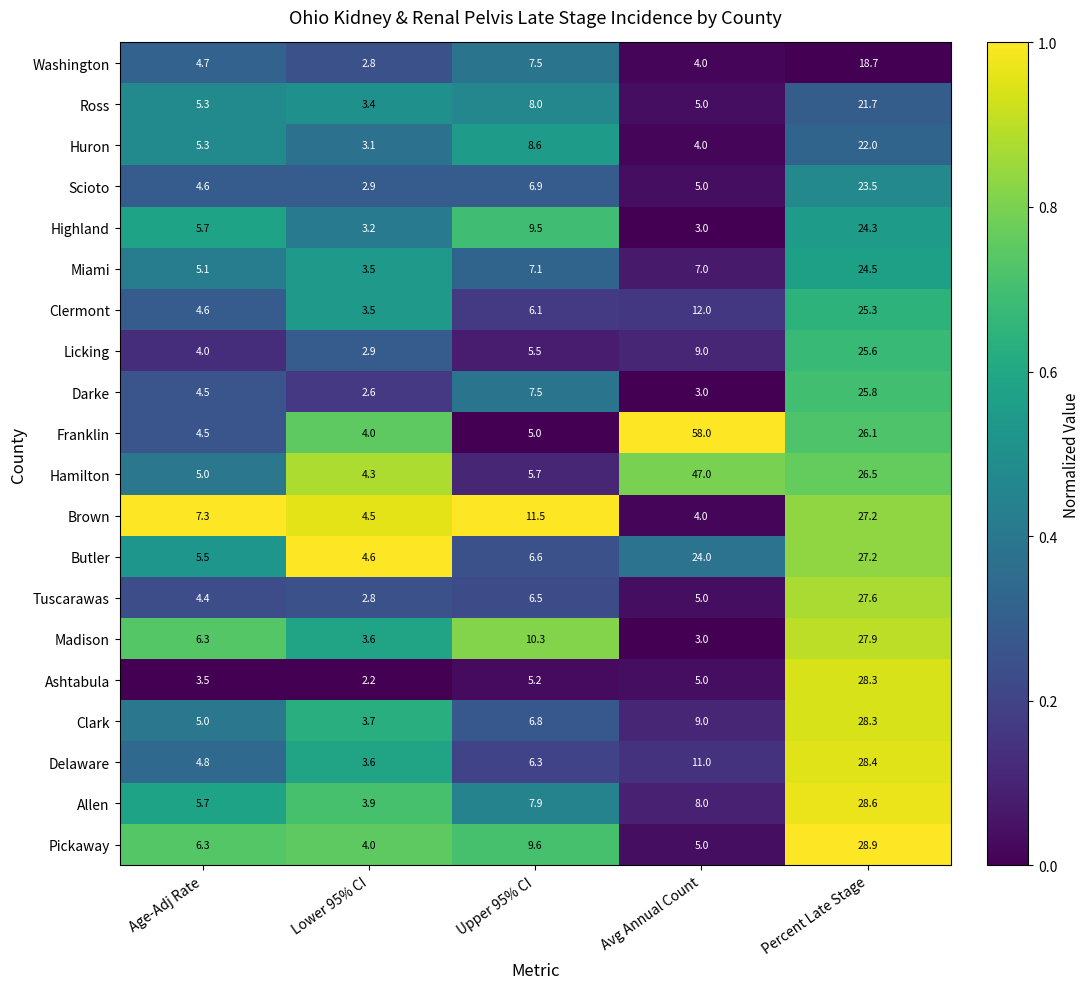

The value of Huron at Percent Late Stage is 33.3. True or false?

False